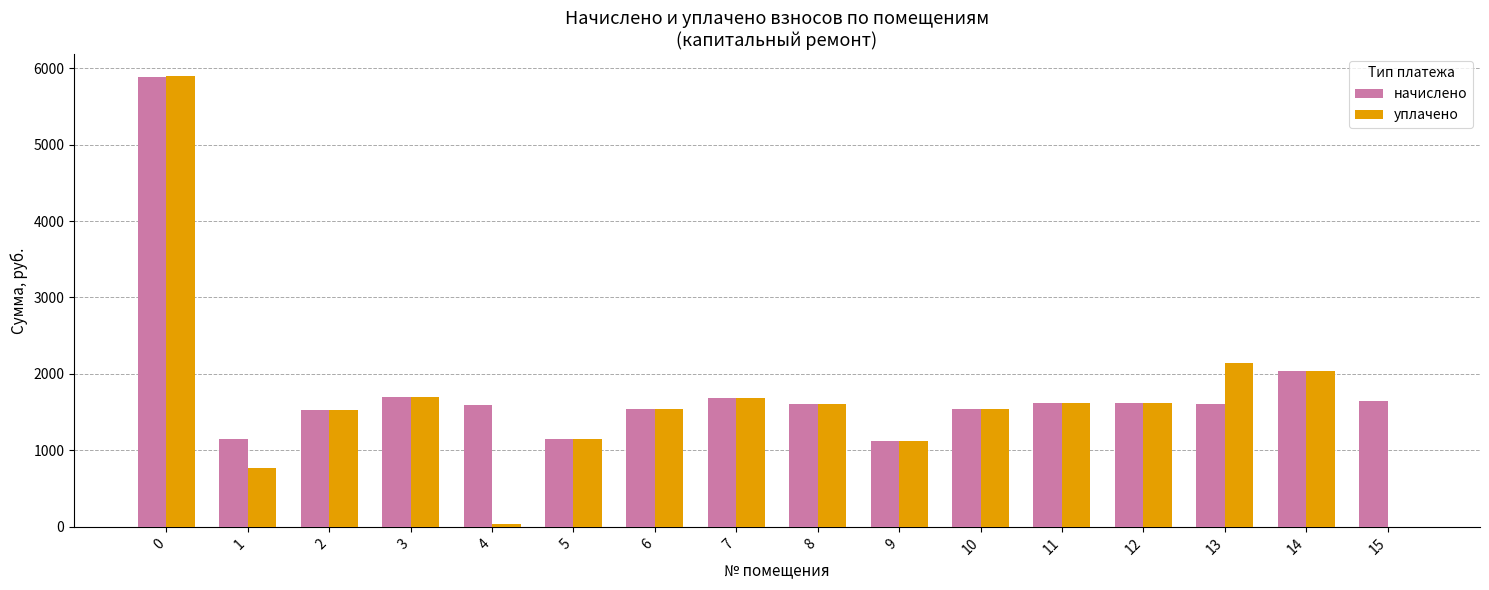

What is the sum of all начислено values?

29035.1